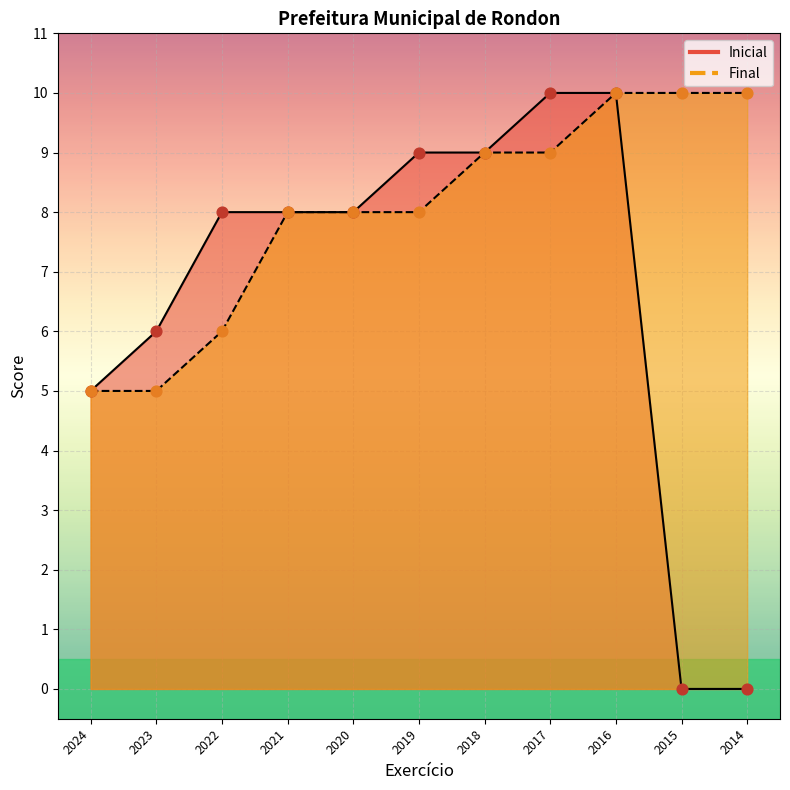

Which series reaches the maximum Y coordinate?

Inicial